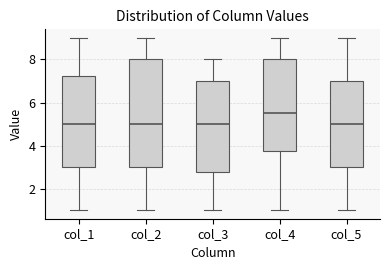

Which box is the tallest, from its lower edge to its upper edge?

col_2